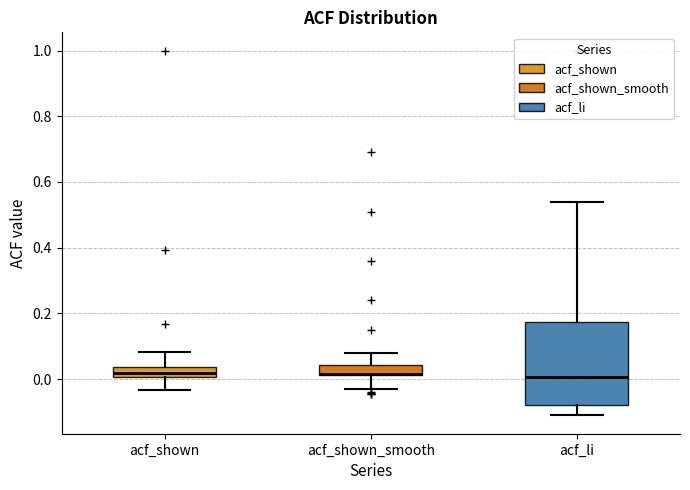

Which box is the tallest, from its lower edge to its upper edge?

acf_li